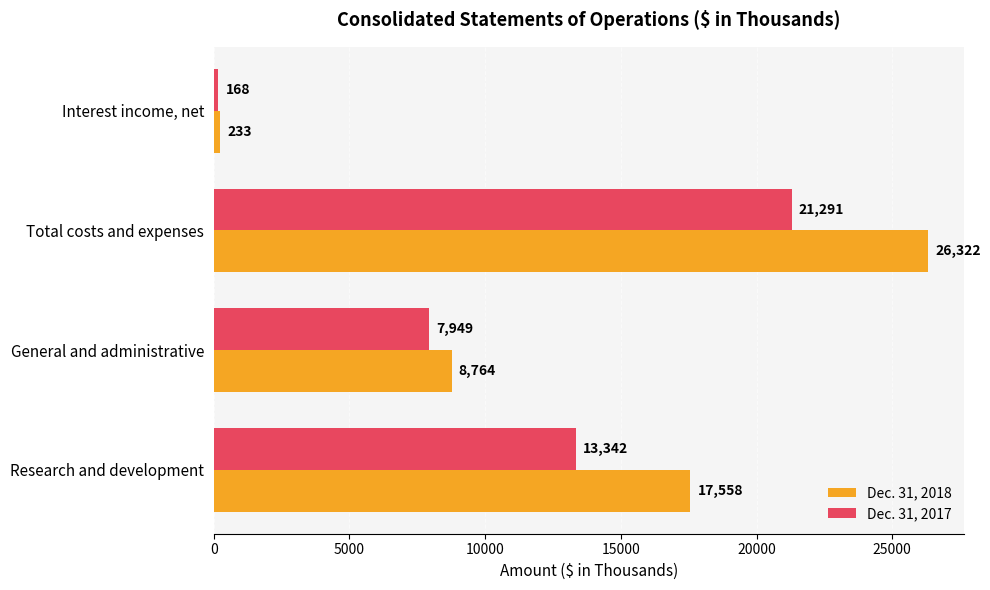

Where is Dec. 31, 2017 nearest to the value 10729?

Research and development